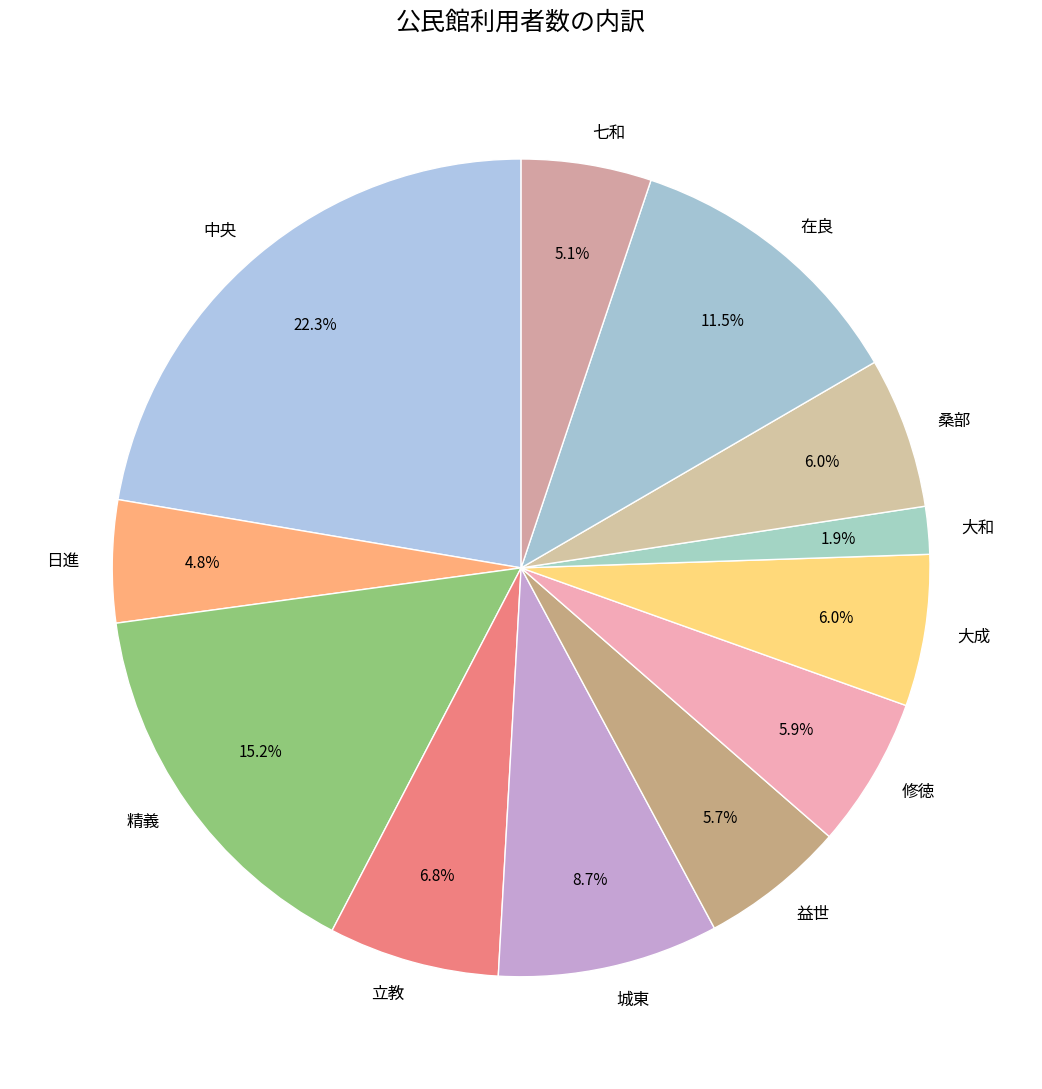

Is there a majority slice in this chart?

No